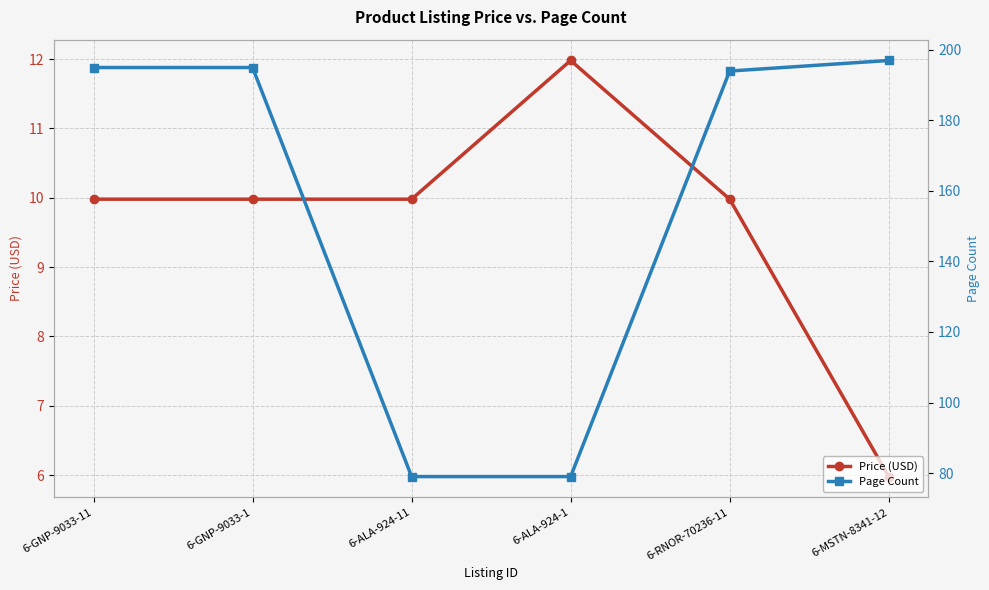

Is it true that Price (USD) equals 6.0 at 6-MSTN-8341-12?

True